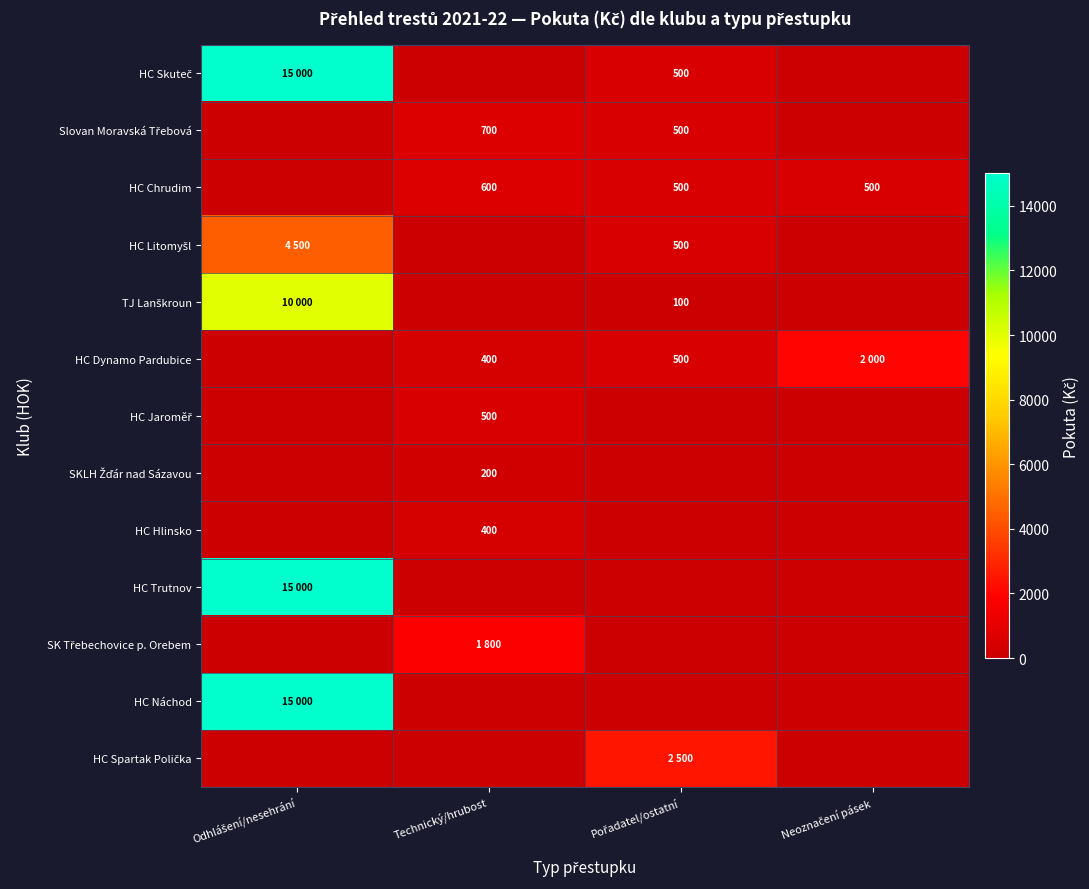

Between Pořadatel/ostatní and Odhlášení/nesehrání, which is larger?

Odhlášení/nesehrání